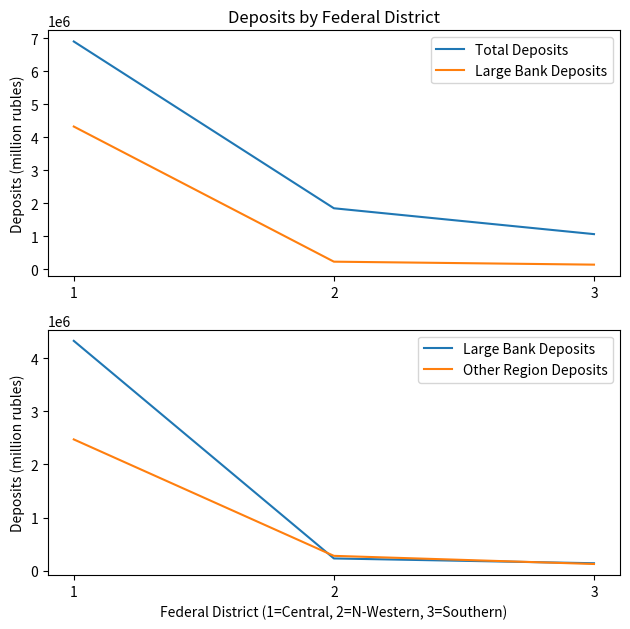

Rank the series by their maximum value, from highest to lowest.

Total Deposits, Large Bank Deposits, Other Region Deposits